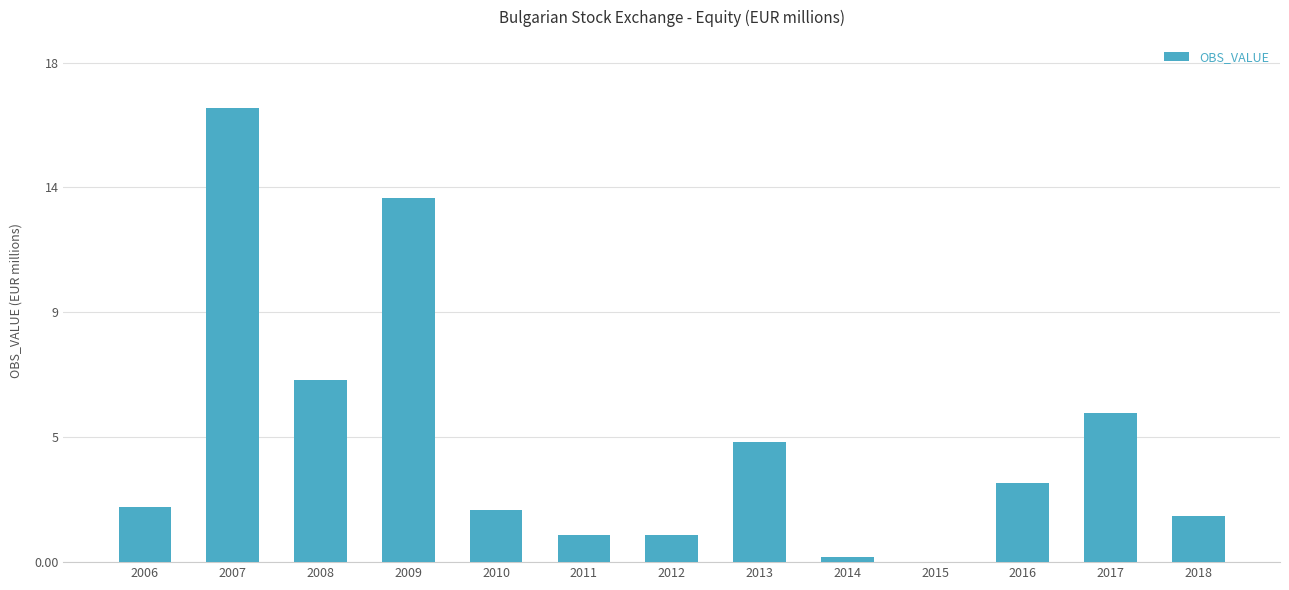

Which label corresponds to the largest value in the chart?

2007